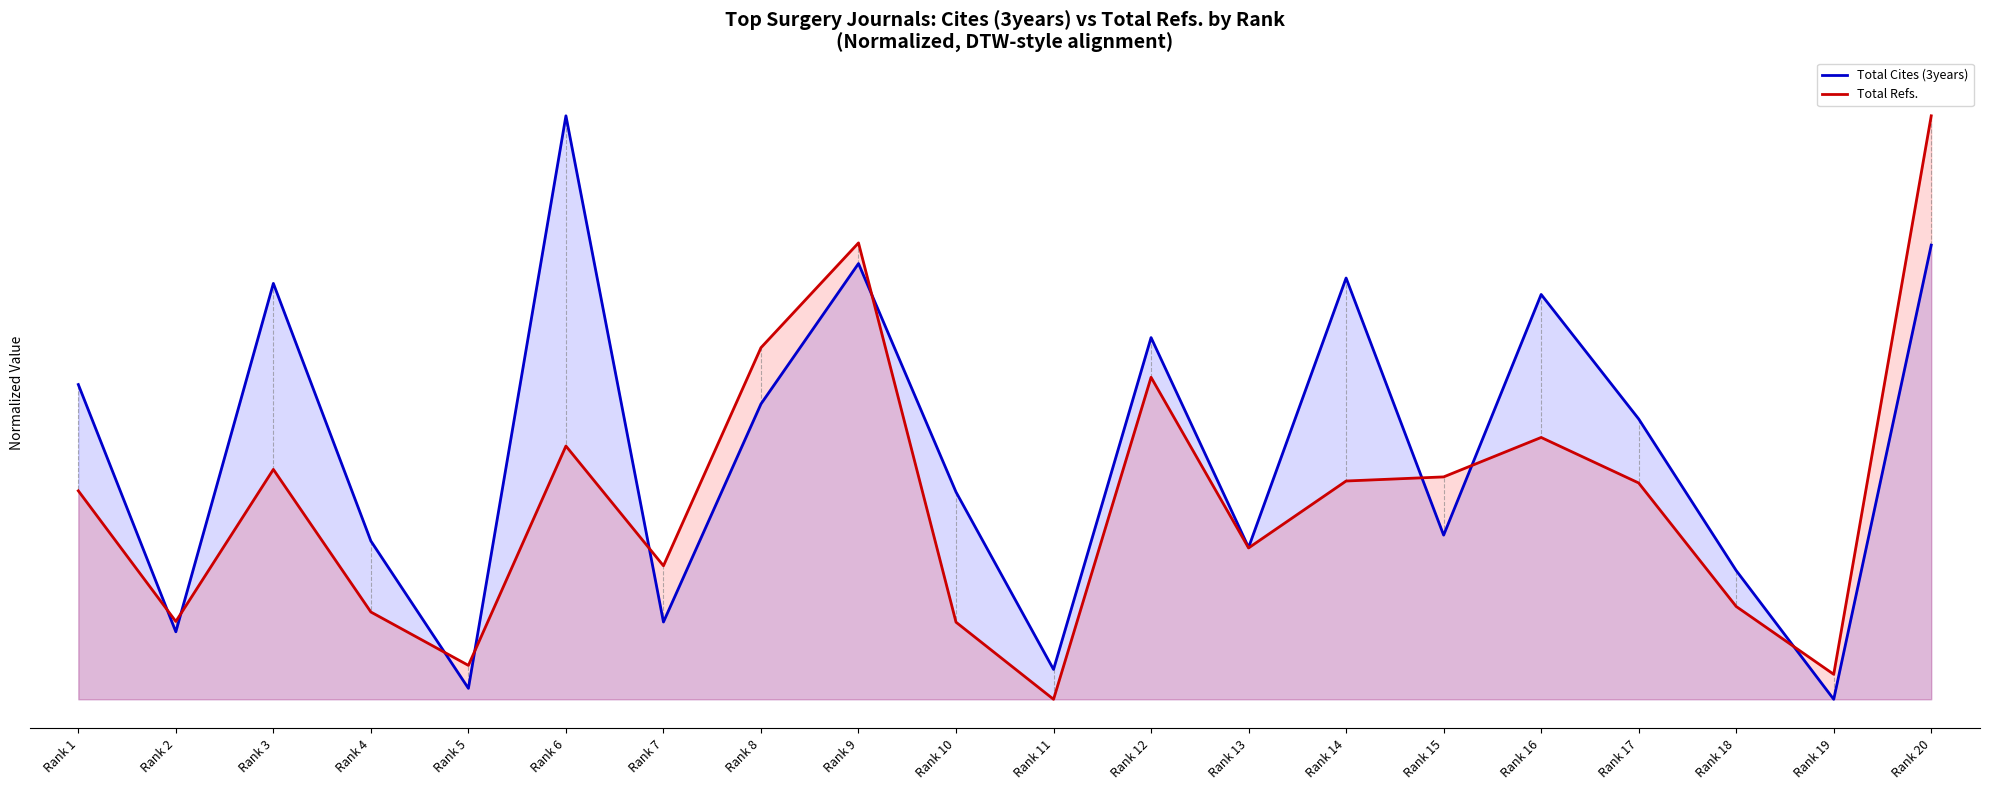

What is the maximum value shown in the chart?

1.0